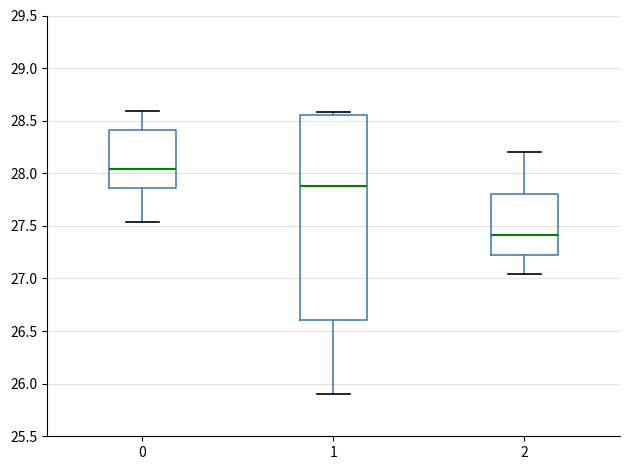

Where is the lower edge of the box at x = 1 on the y-axis? The values are not printed on the chart, so give them approximately, as read against the axis.

26.60